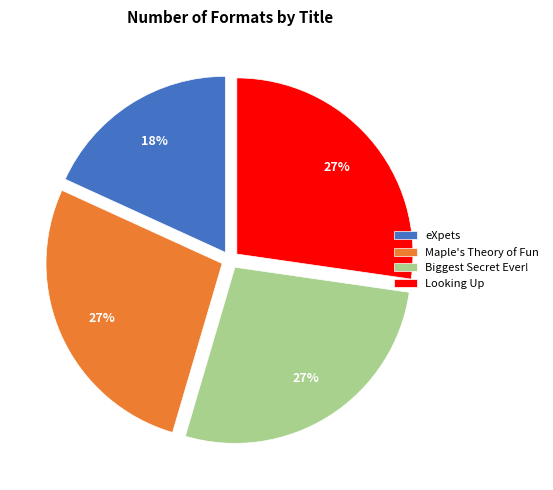

Which slice is the smallest?

eXpets